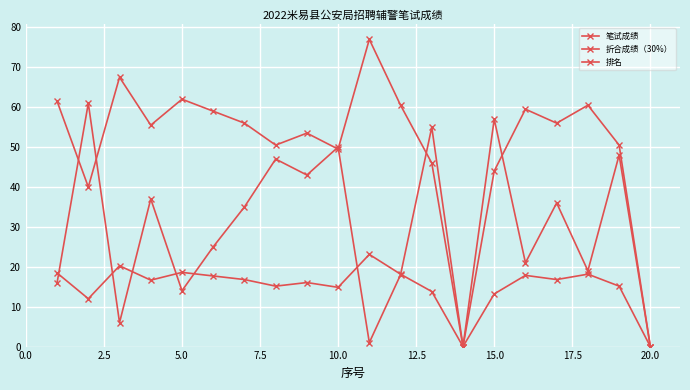

Is this an area chart (filled region under the line)?

No